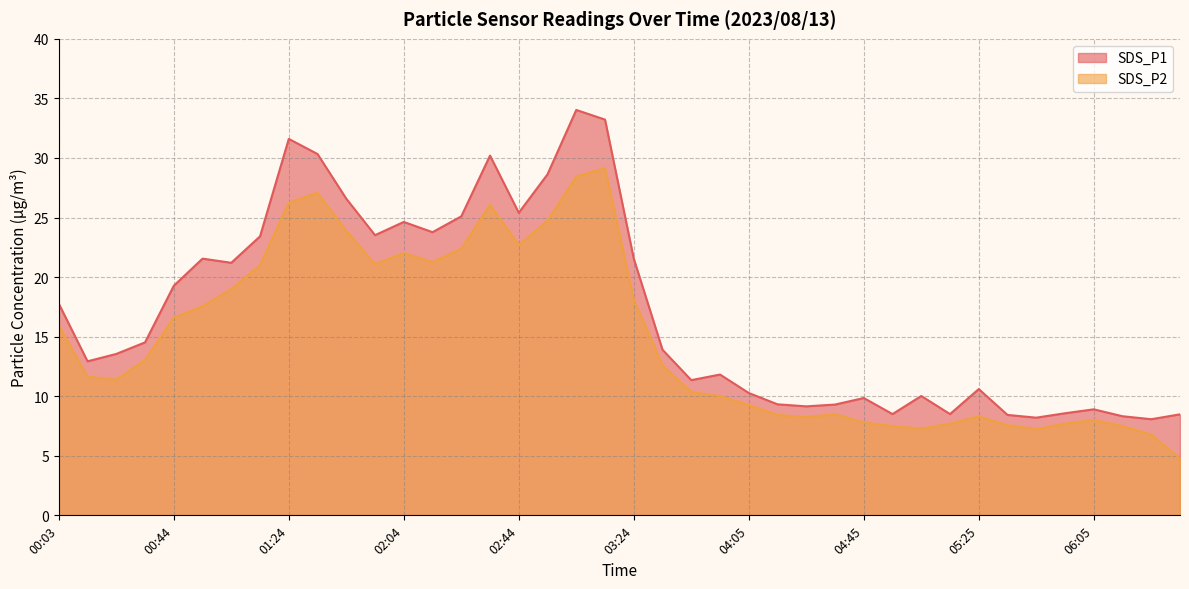

Which series has the widest spread of values?

SDS_P1